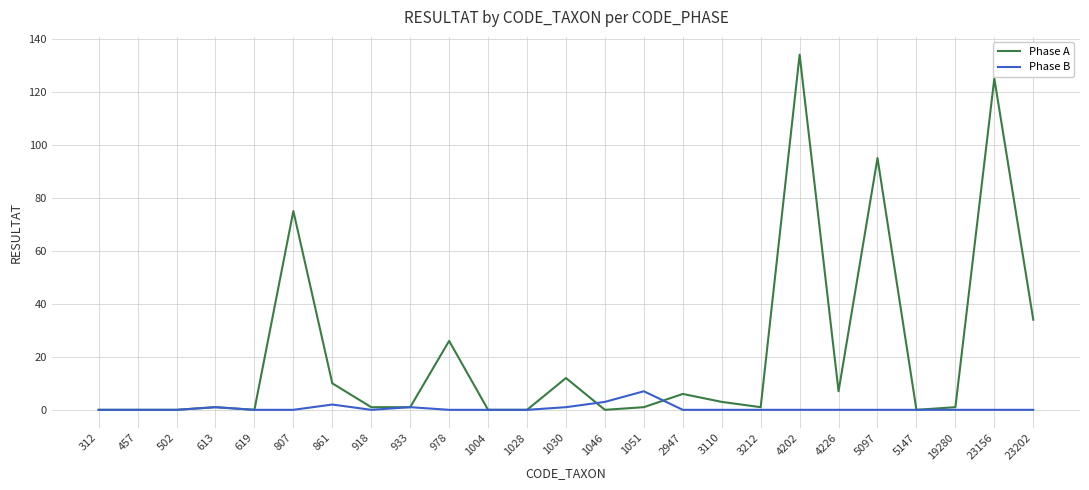

Rank the series by their average value, from highest to lowest.

Phase A, Phase B